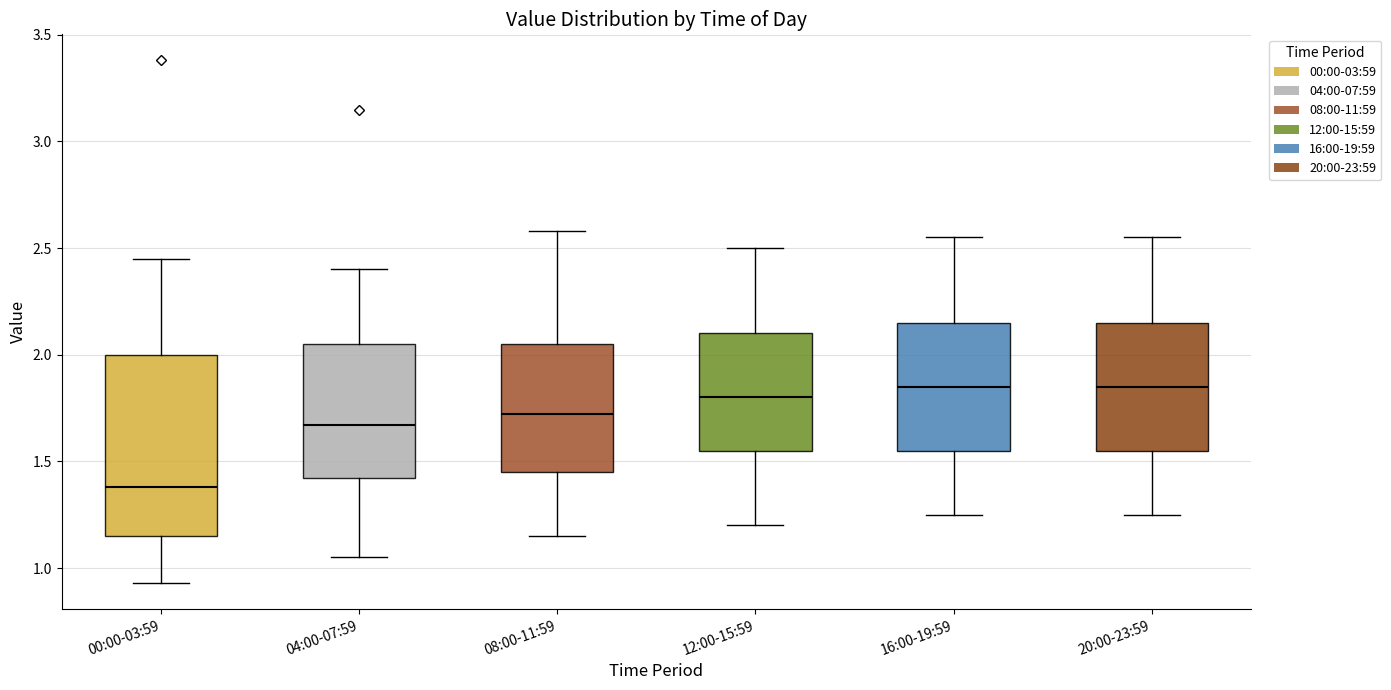

Where does the upper whisker of the box for 00:00-03:59 end on the y-axis? The values are not printed on the chart, so give them approximately, as read against the axis.

2.45